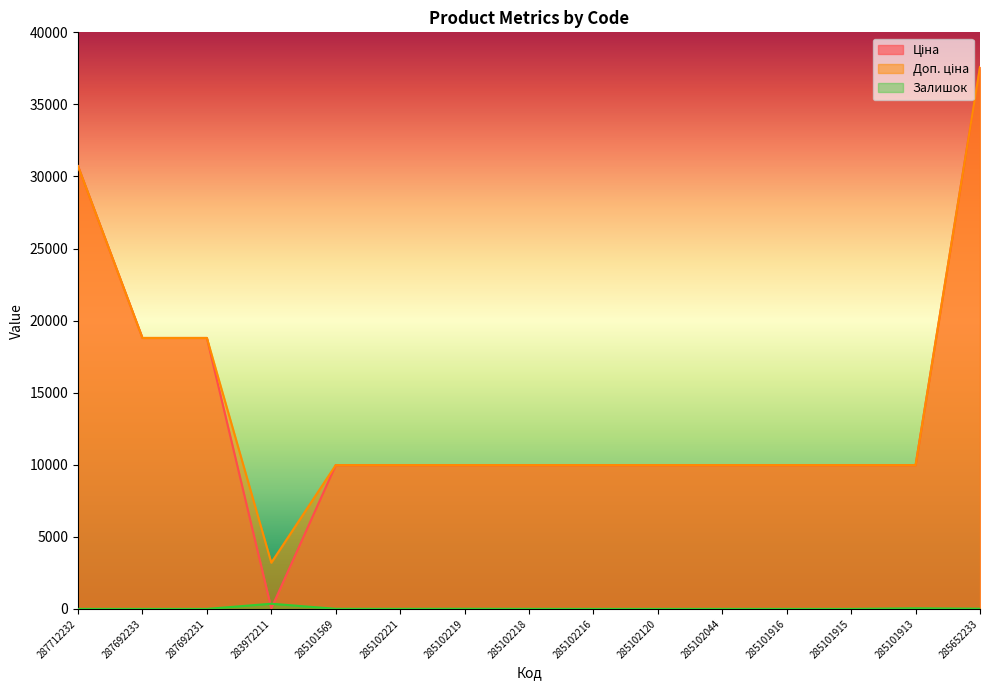

How many data points does each series have?

15